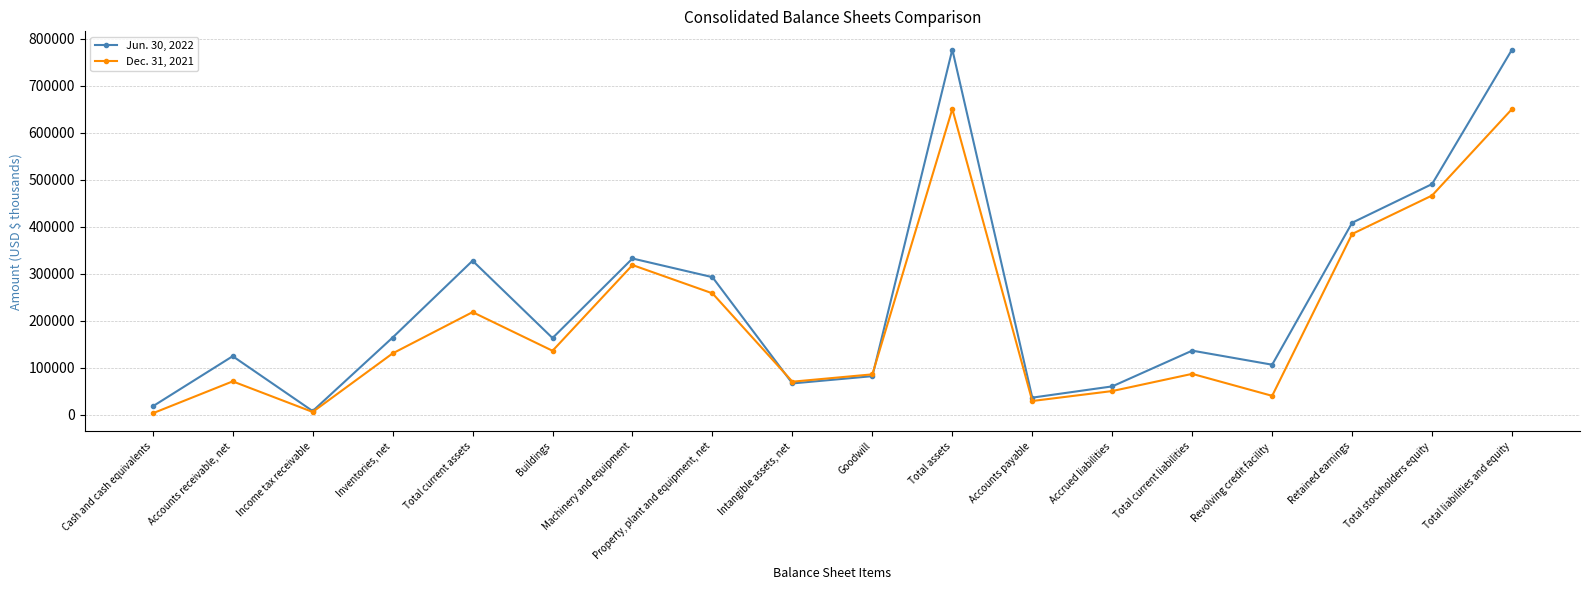

Rank the series by their average value, from lowest to highest.

Dec. 31, 2021, Jun. 30, 2022